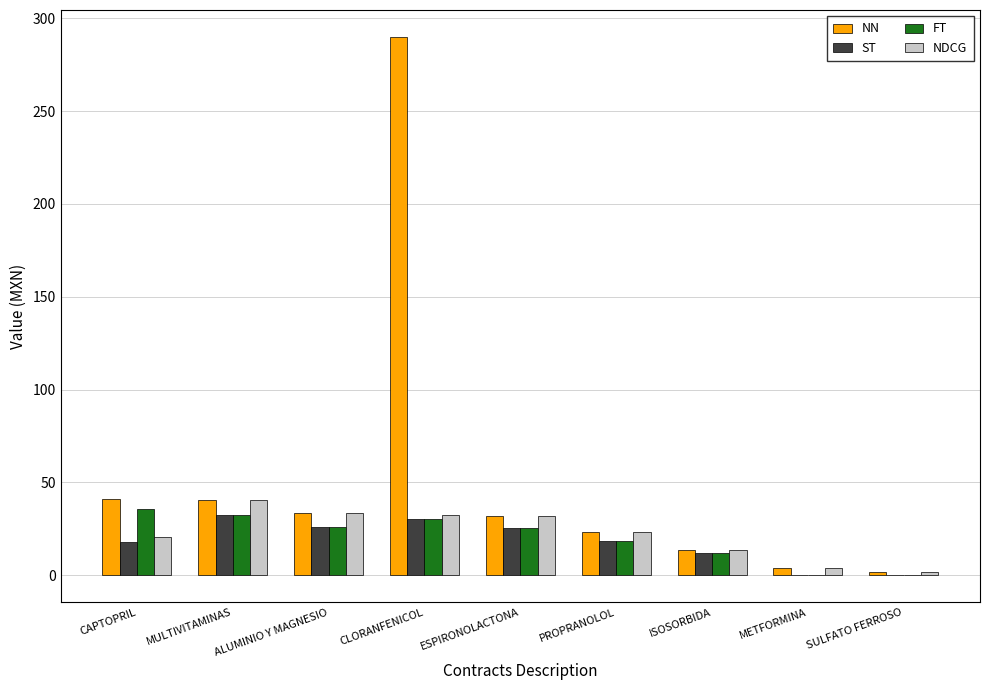

True or false: NN has a value of 66.3 at MULTIVITAMINAS.

False